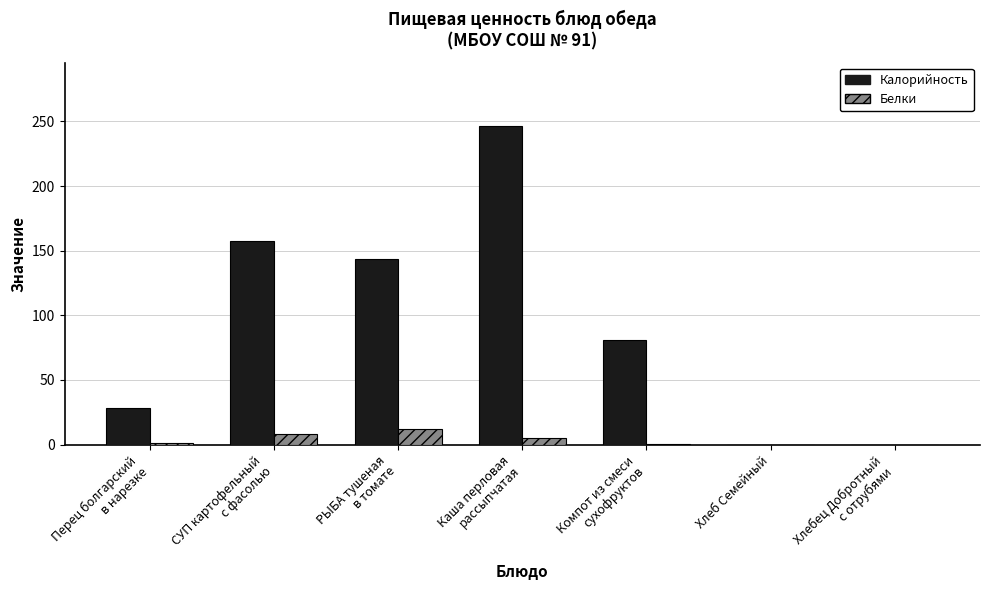

What is the greatest value displayed?

246.2